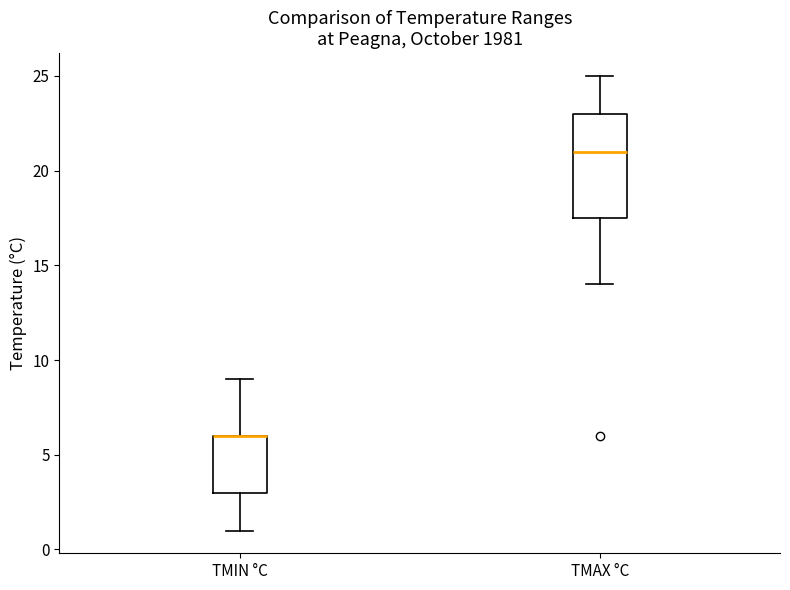

Reading left to right, transcribe this box plot: for each box, give where its median line is, the range the box spans, and where its two whiskers end, as read against the y-axis. The values are not printed on the chart, so give them approximately, as read against the axis.

TMIN °C: median 6.0 (drawn on the box's upper edge), box 3.0 to 6.0, whiskers 1.0 to 9.0
TMAX °C: median 21.0, box 17.5 to 23.0, whiskers 14.0 to 25.0